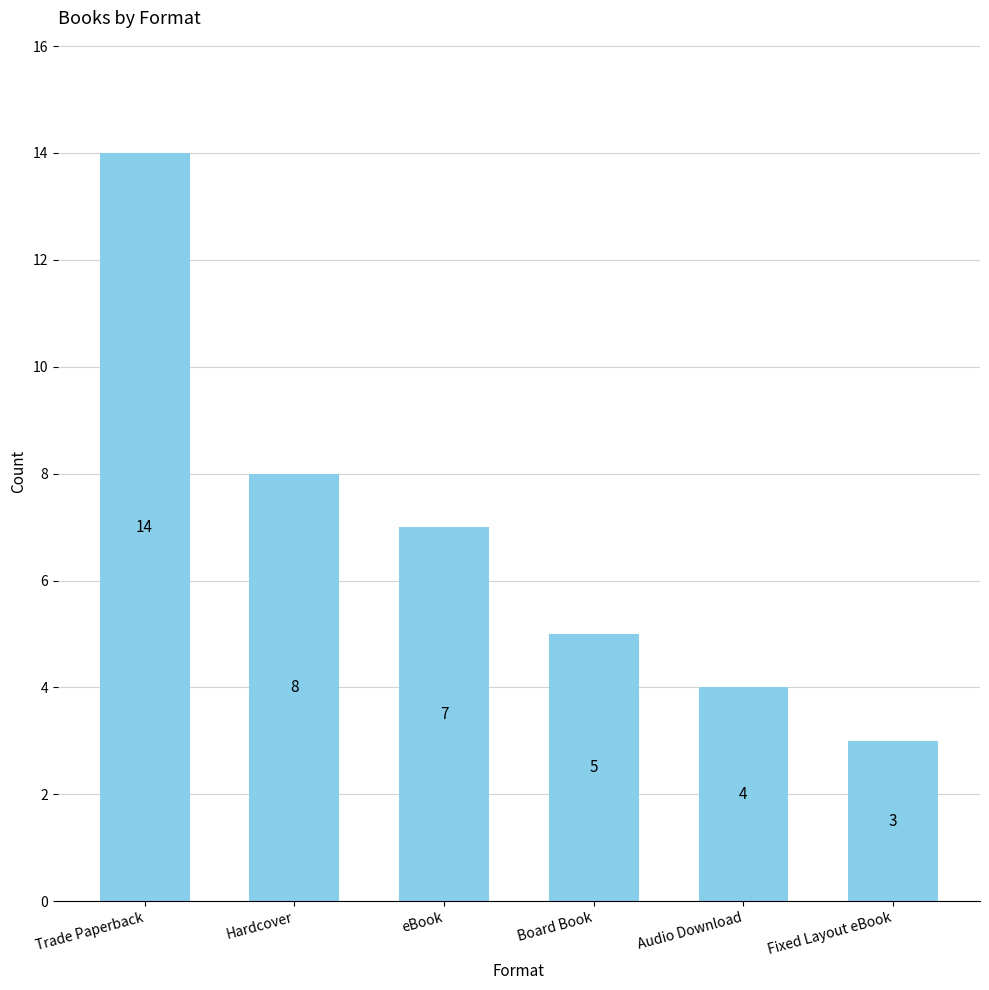

What position from the left is Hardcover?

2